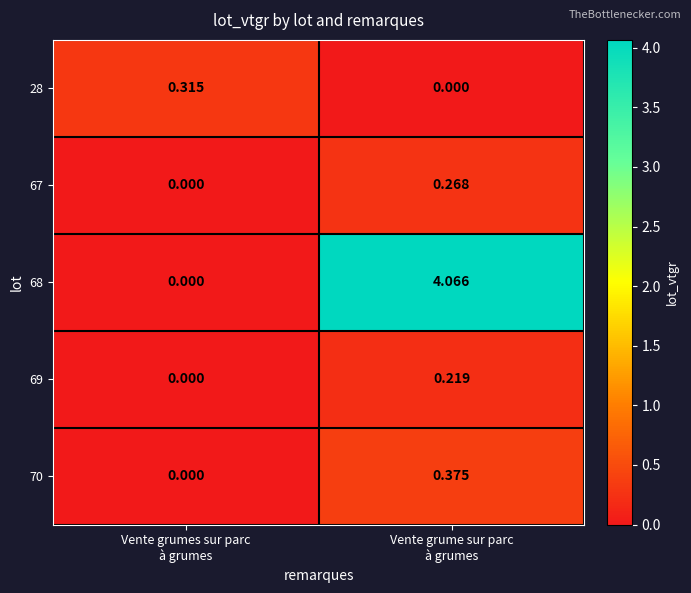

How many series are shown in this chart?

5